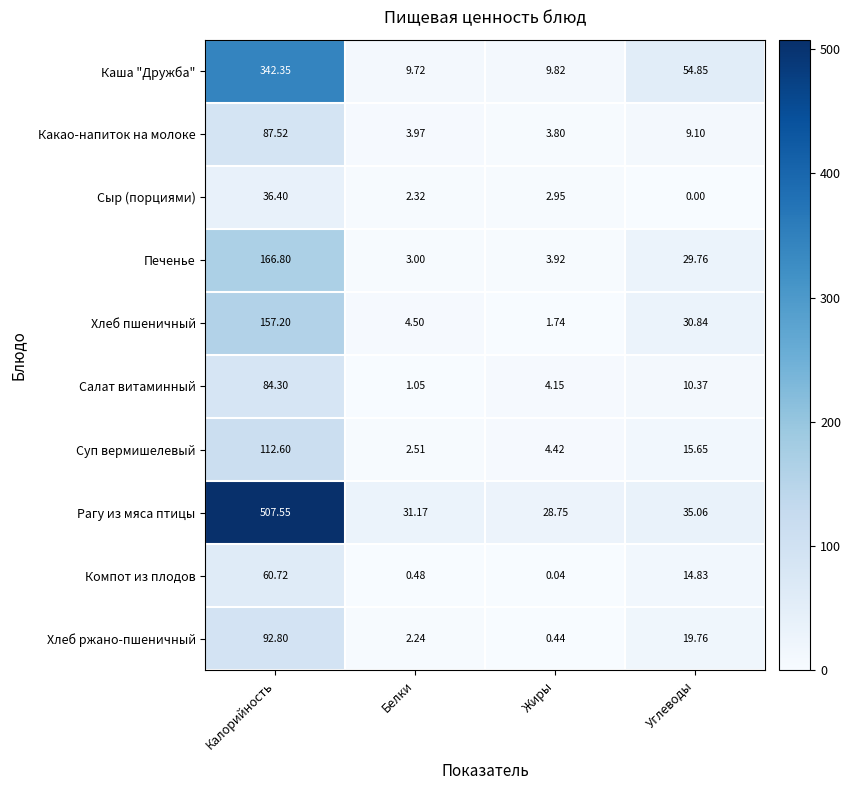

Which category has the highest value across all series?

Калорийность